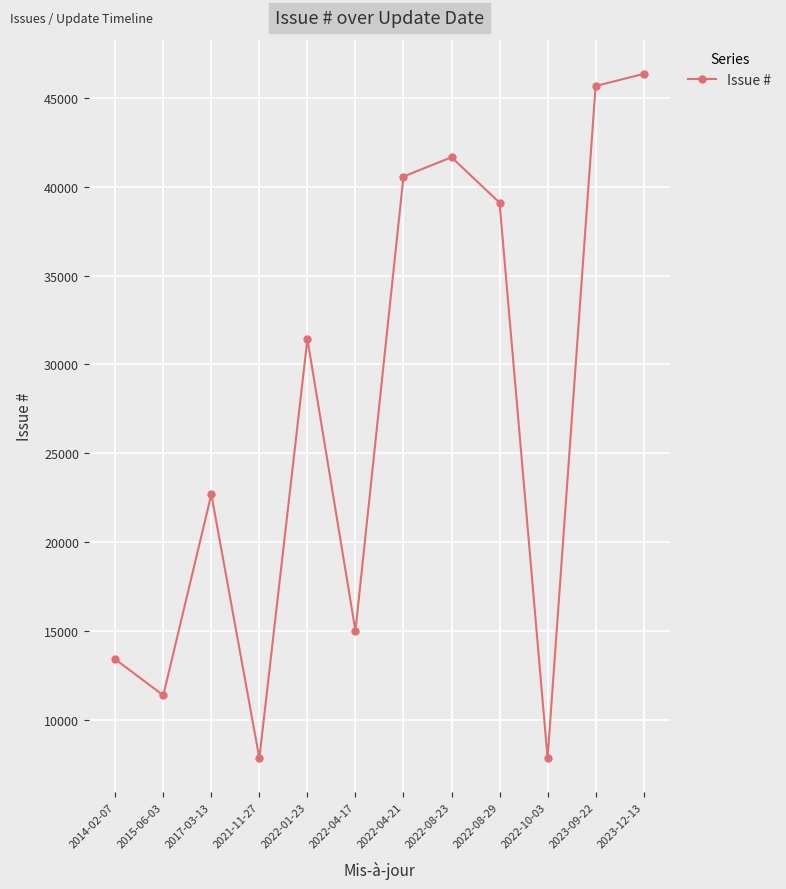

Which has a higher value, 2023-12-13 or 2022-01-23?

2023-12-13